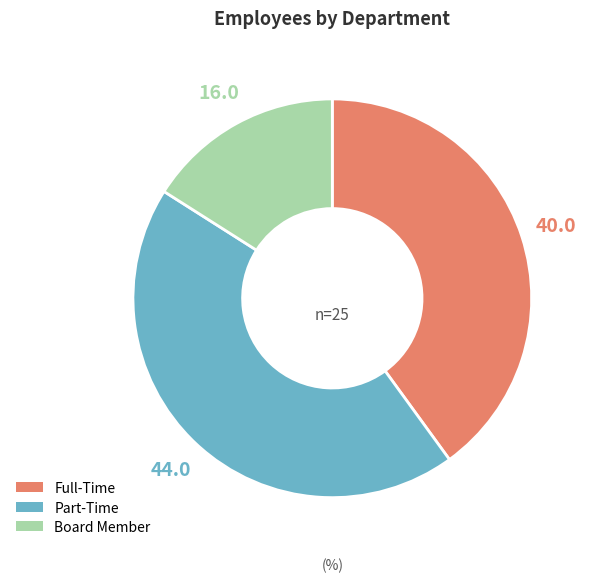

Which category has the smallest portion of the pie?

Board Member